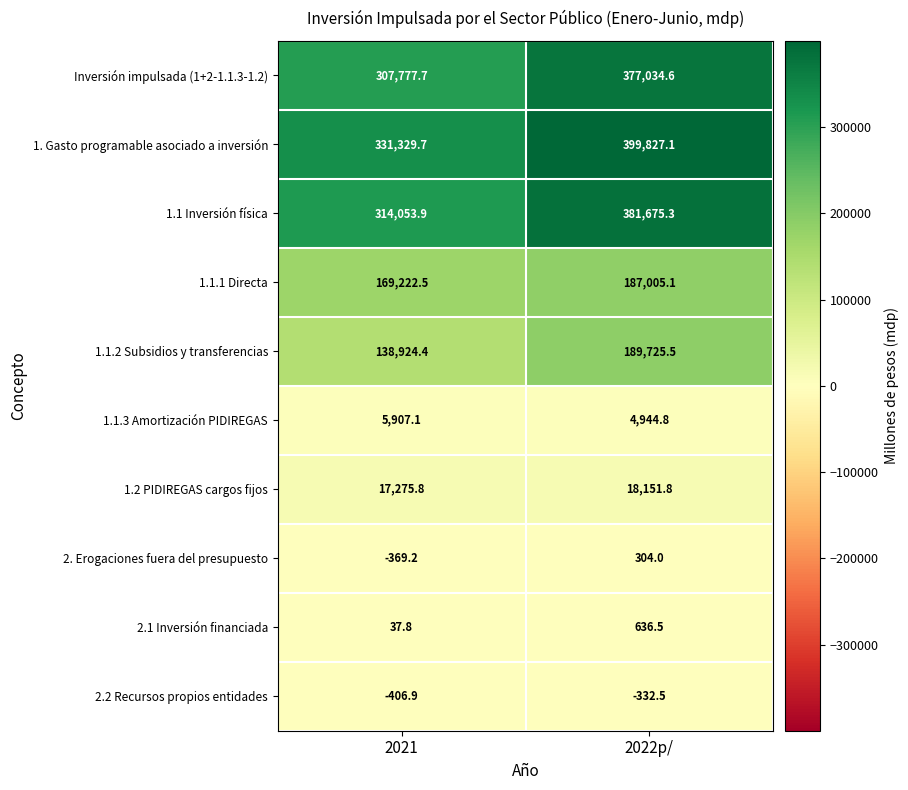

What is the total value across all series at 2021?

1283752.8